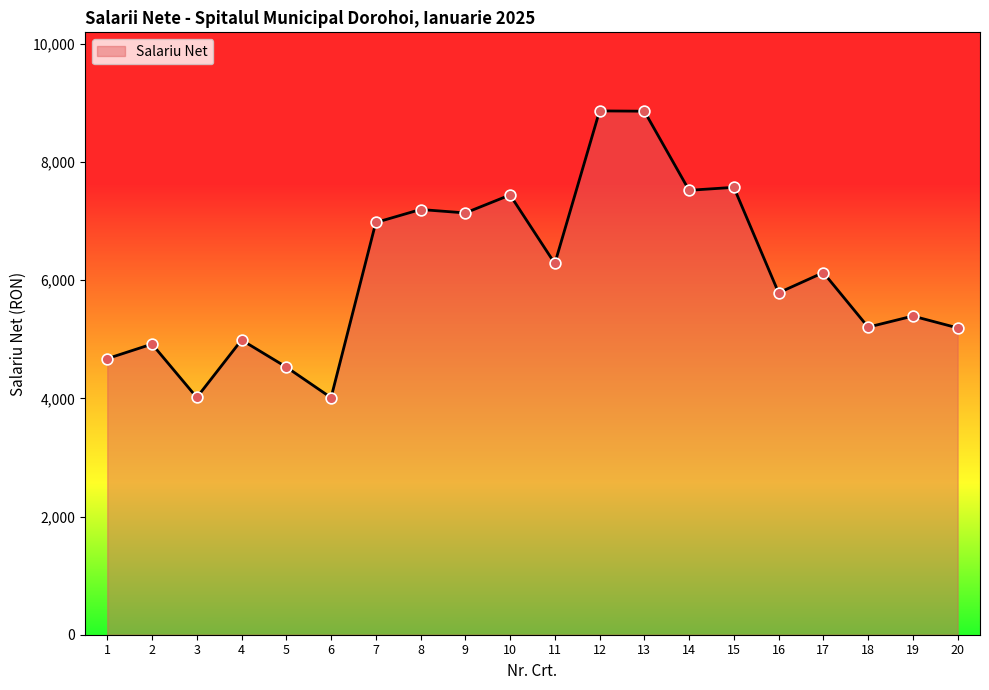

Which has a higher value, 15 or 17?

15